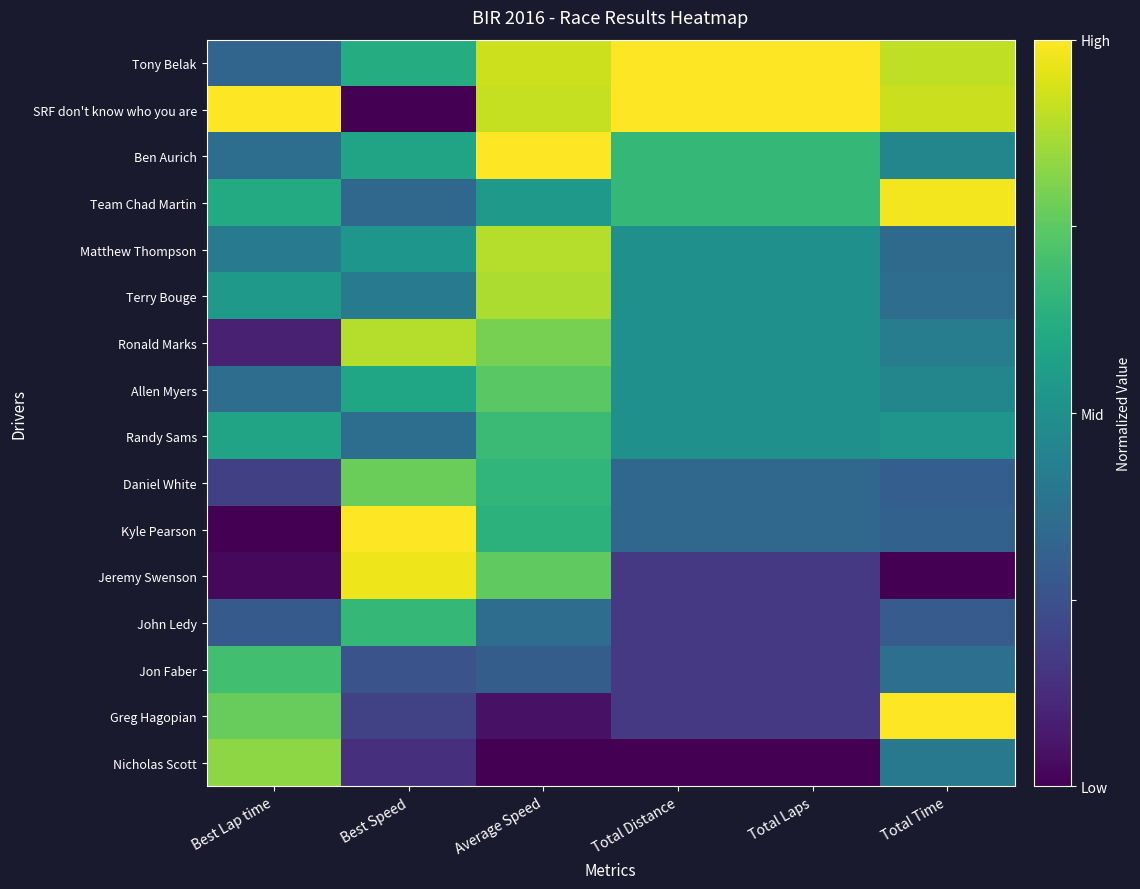

Between Best Lap time and Total Time, which is larger?

Total Time